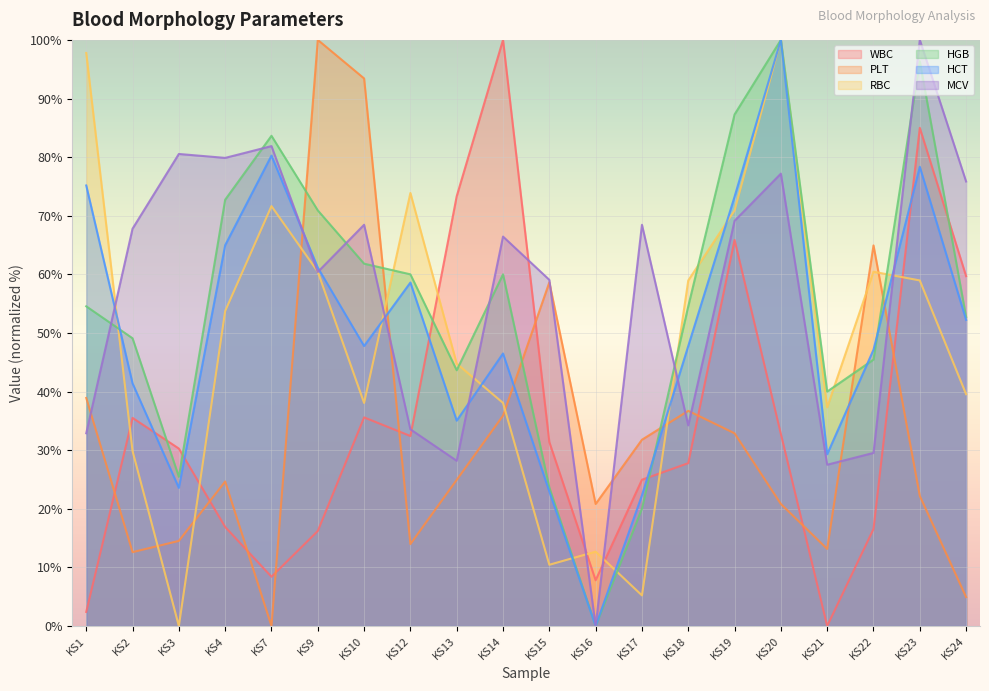

At which category does the chart reach its peak across all series?

KS14